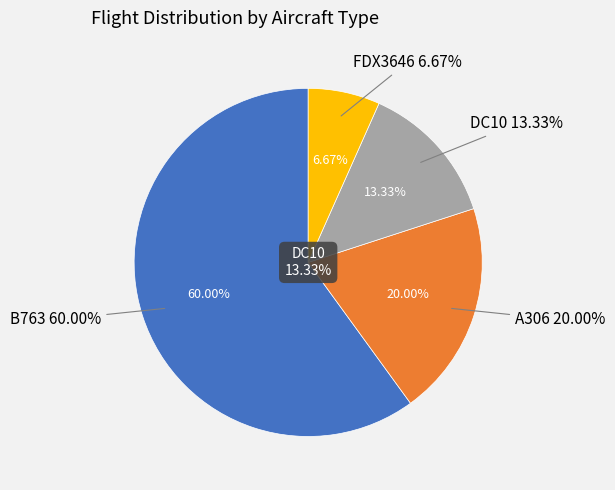

Which category accounts for the majority?

B763